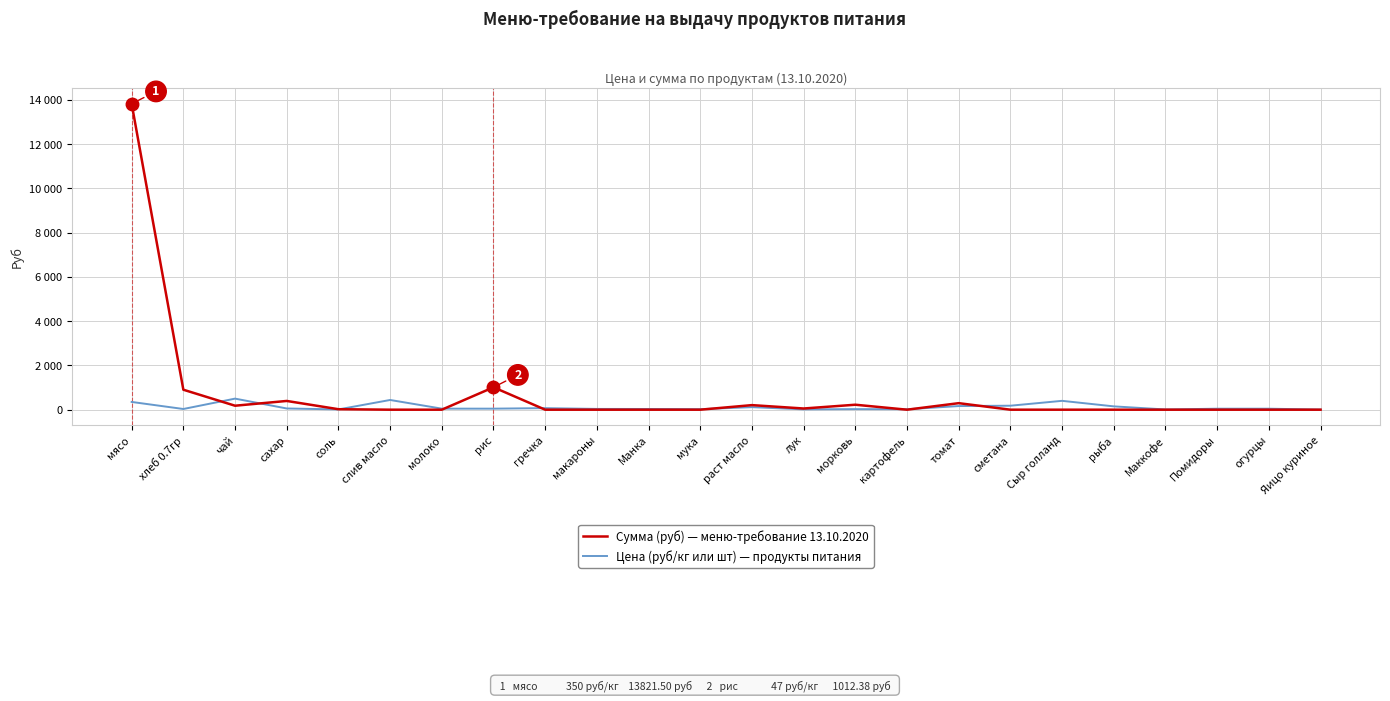

What are all the series names shown in the legend?

Сумма (руб) — меню-требование 13.10.2020, Цена (руб/кг или шт) — продукты питания